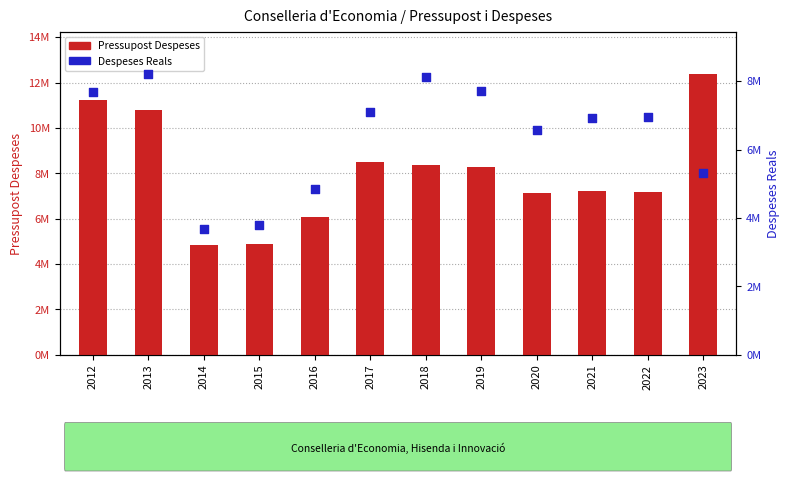

Which series has the largest total across all categories?

Pressupost Despeses